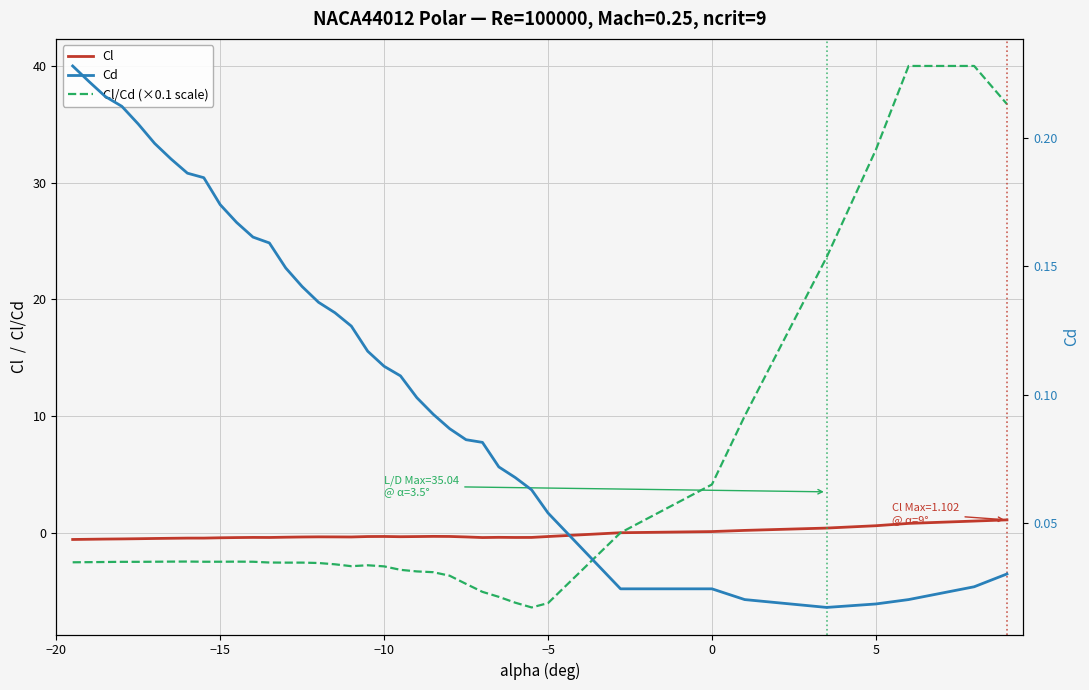

What are all the series names shown in the legend?

Cl, Cl/Cd (×0.1 scale), Cd